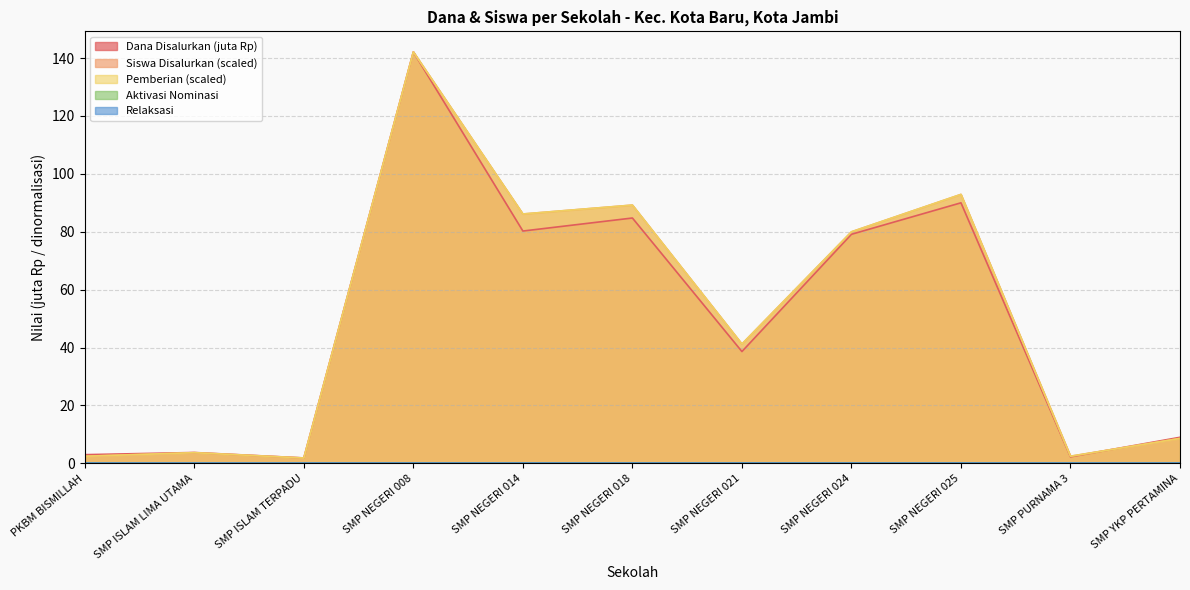

What is the label of the 10th point from the left?

SMP PURNAMA 3